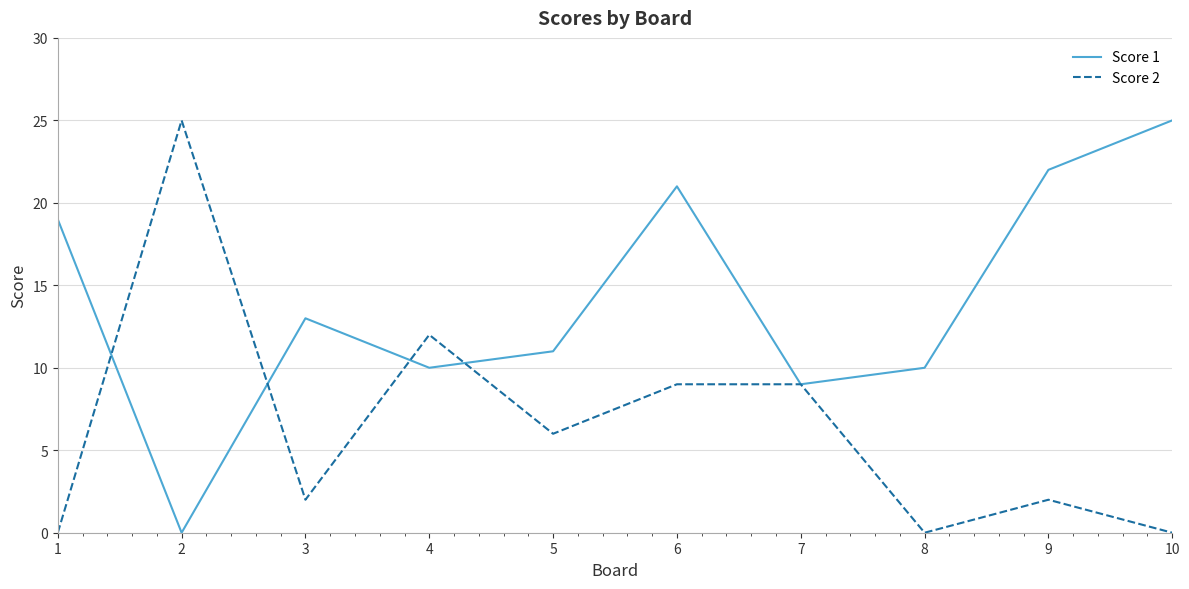

Where do Score 1 and Score 2 first cross each other?

1 and 2